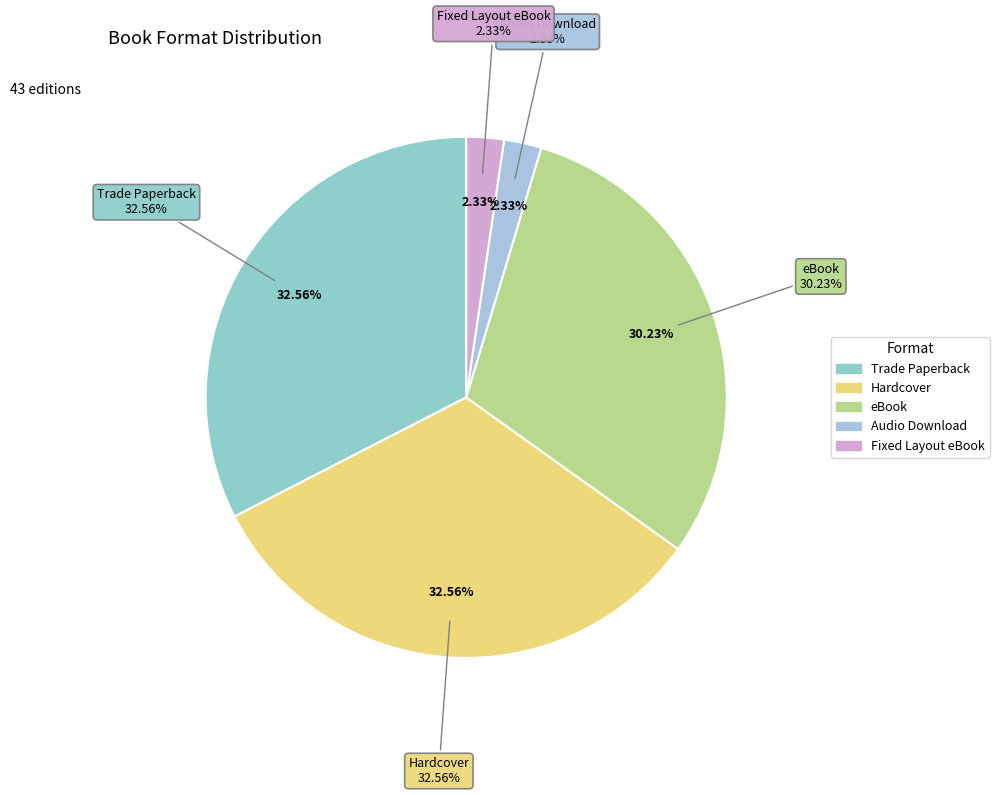

To the nearest percent, what is the combined percentage of Fixed Layout eBook and Hardcover?

35%